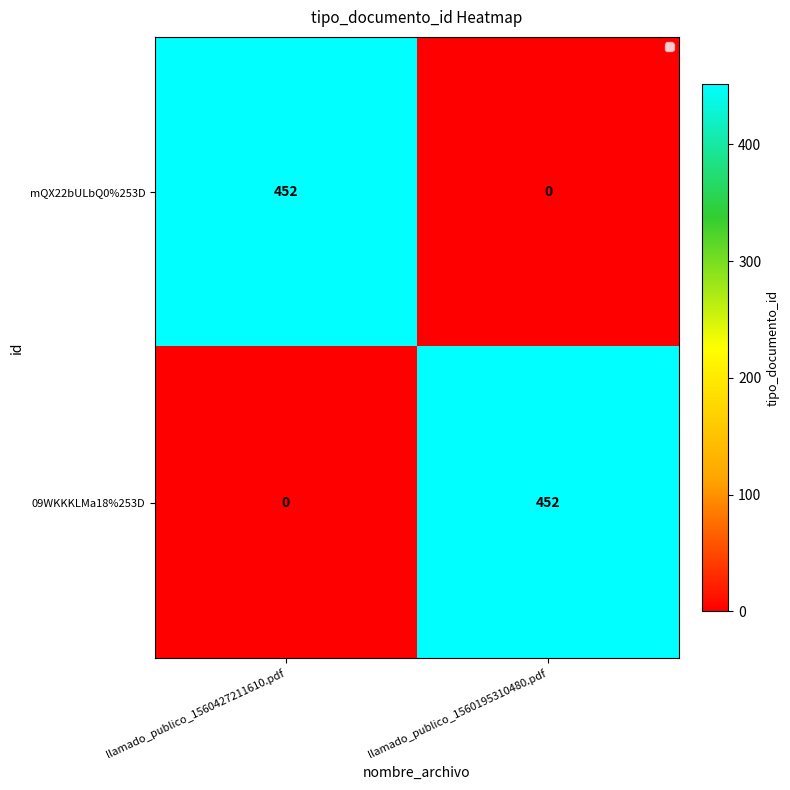

What is the maximum value shown in the chart?

452